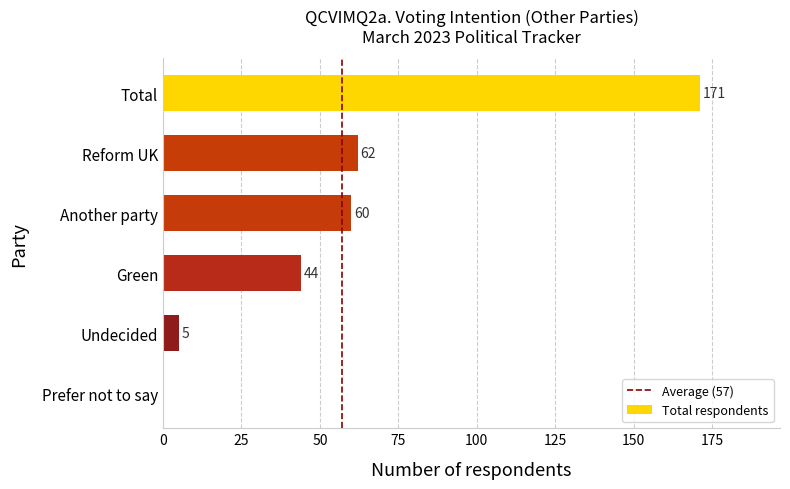

The chart shows a value of 38 at Reform UK. True or false?

False